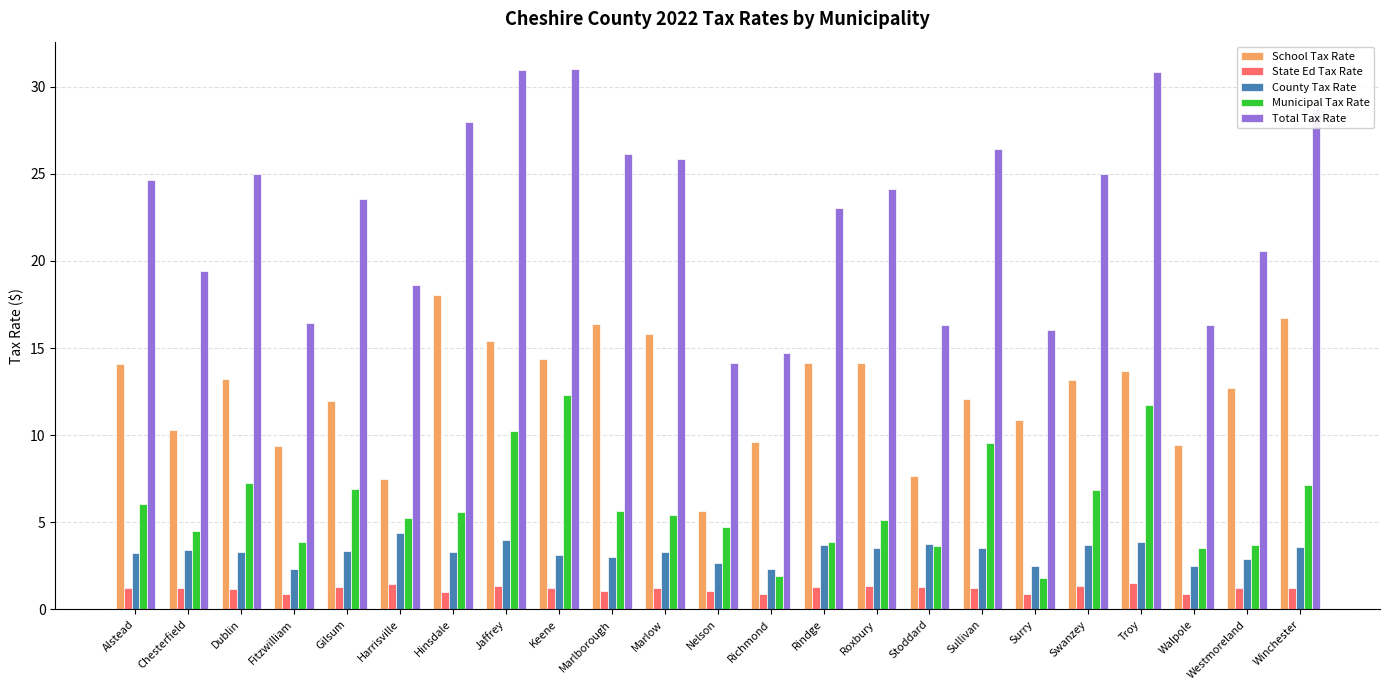

The value of Municipal Tax Rate at Fitzwilliam is 3.9. True or false?

True